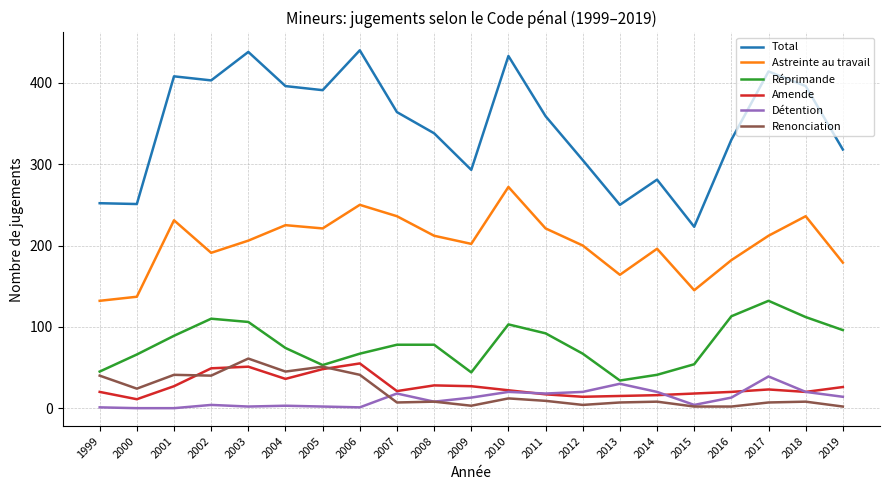

What are all the series names shown in the legend?

Total, Astreinte au travail, Réprimande, Amende, Détention, Renonciation